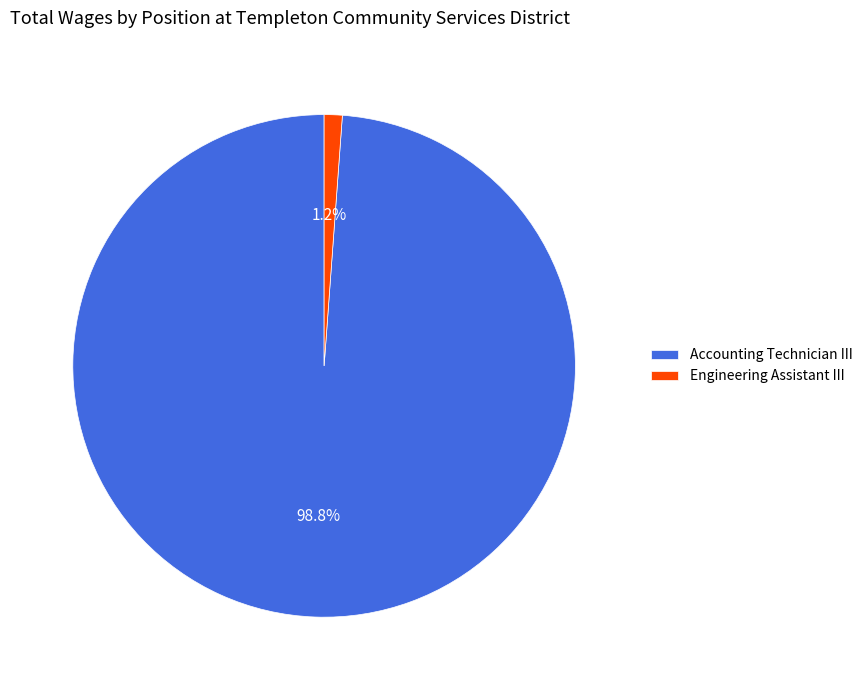

To the nearest percent, what is the combined percentage of Engineering Assistant III and Accounting Technician III?

100%